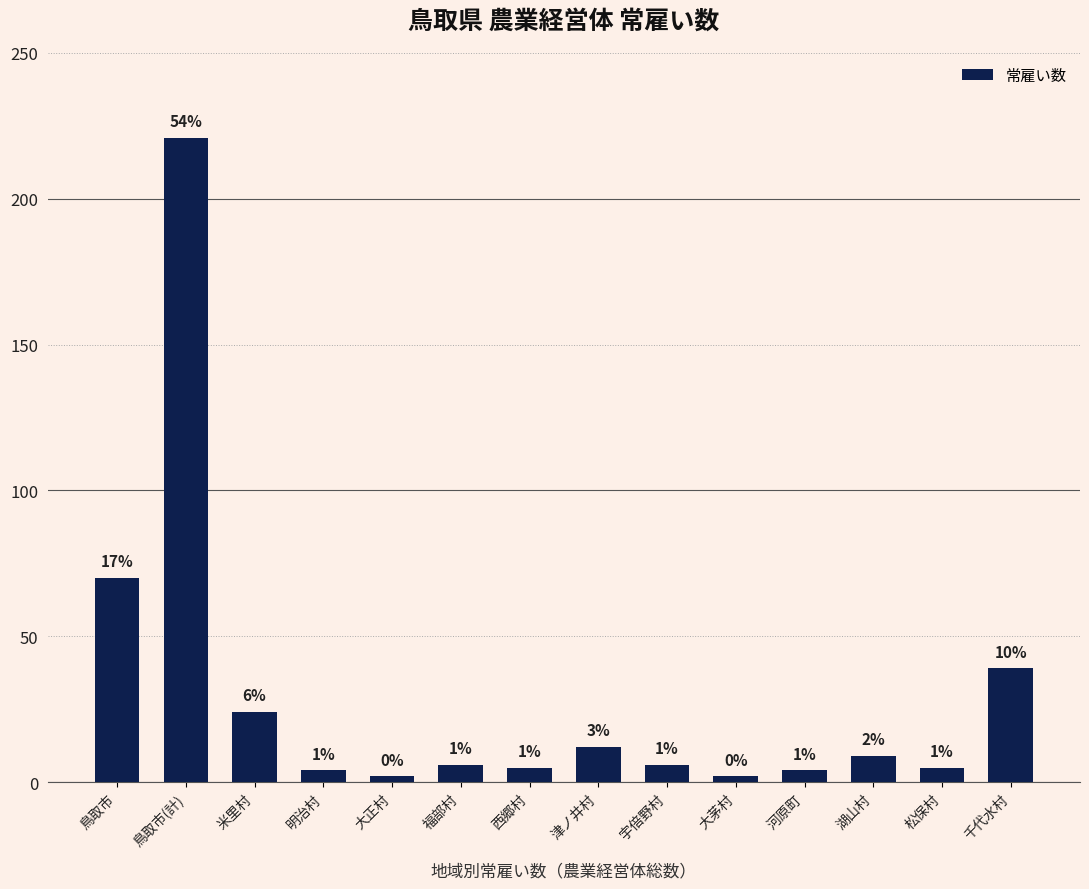

Are the bars horizontal?

No